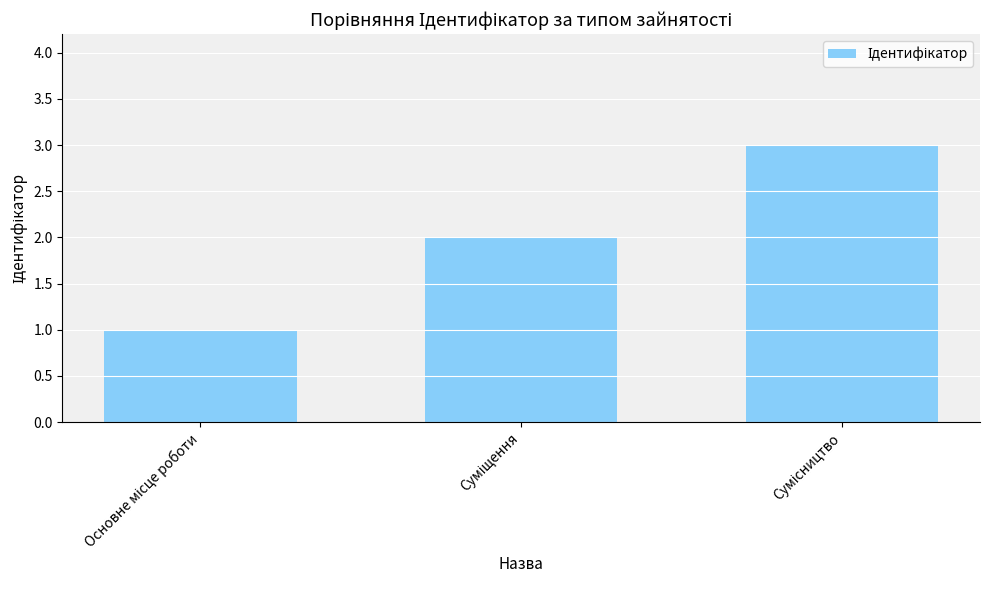

What is the greatest value displayed?

3